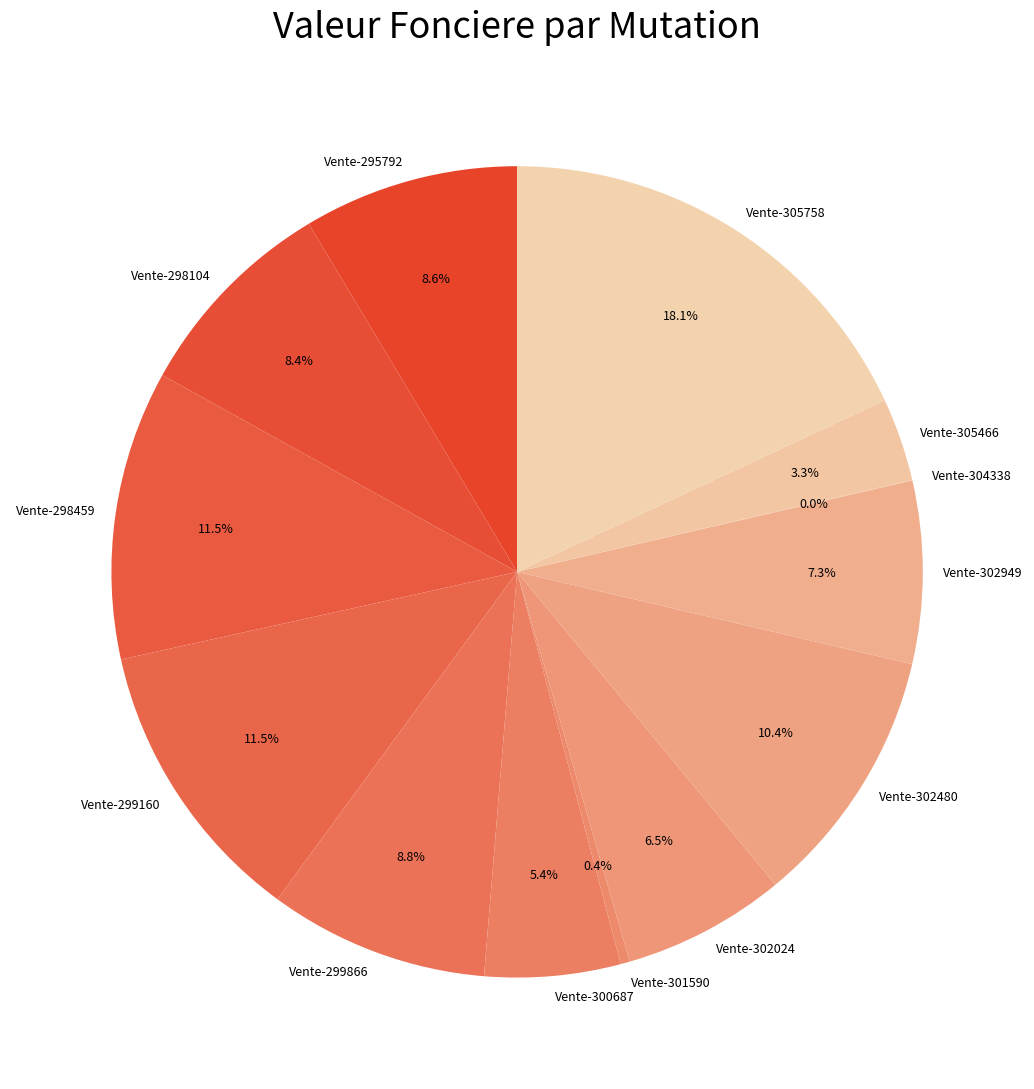

To the nearest percent, what is the average slice percentage?

8%